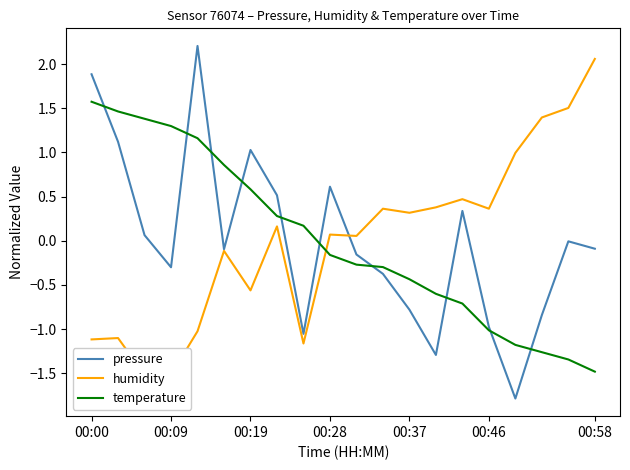

At 18, list the series in order from smallest to largest.

temperature, pressure, humidity